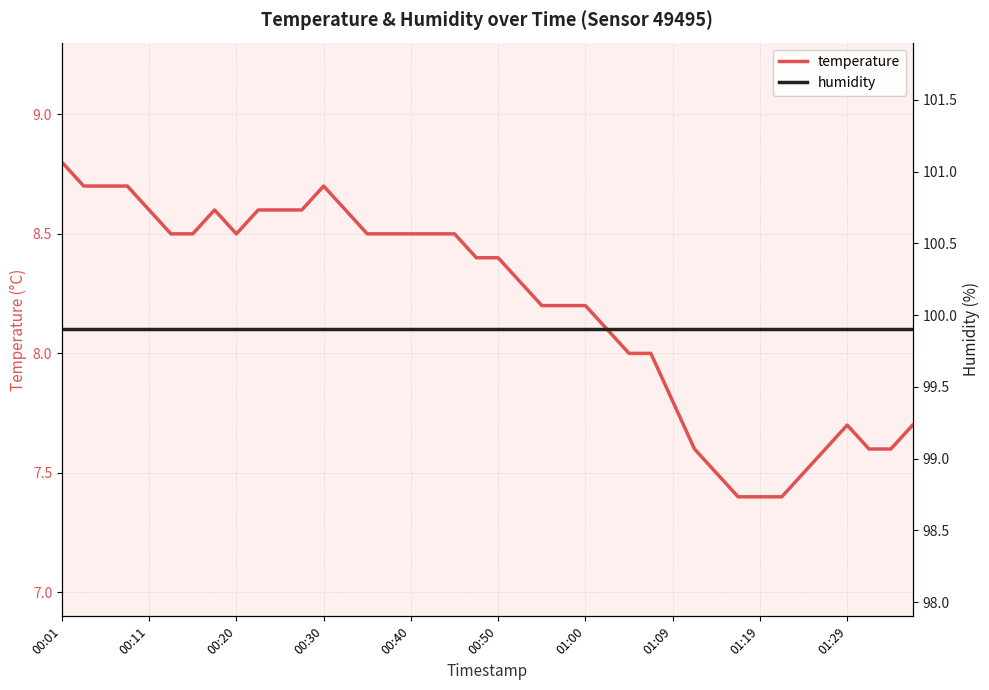

At which label does temperature reach its peak?

00:01